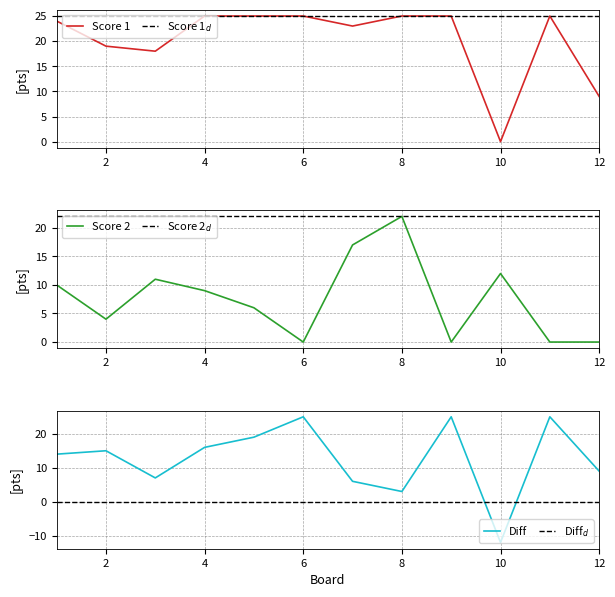

Where is Score 2 nearest to the value 11?

3